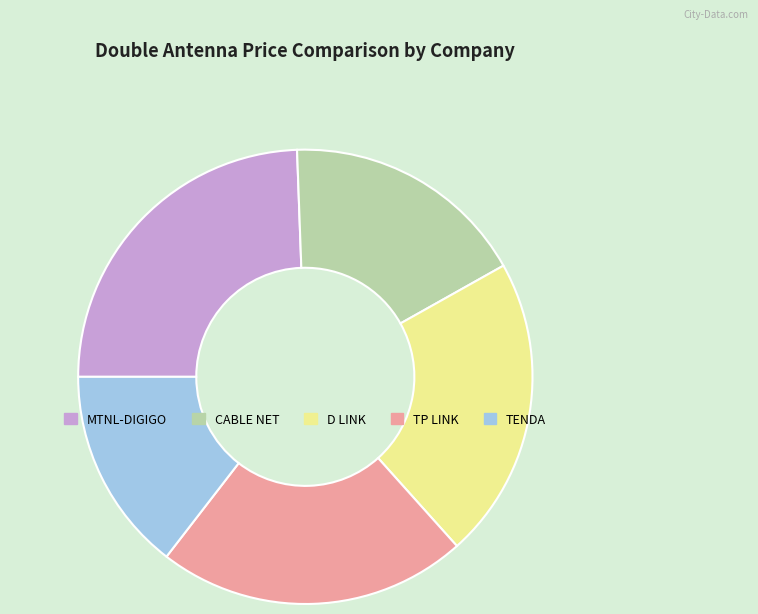

How many slices are in this pie chart?

5